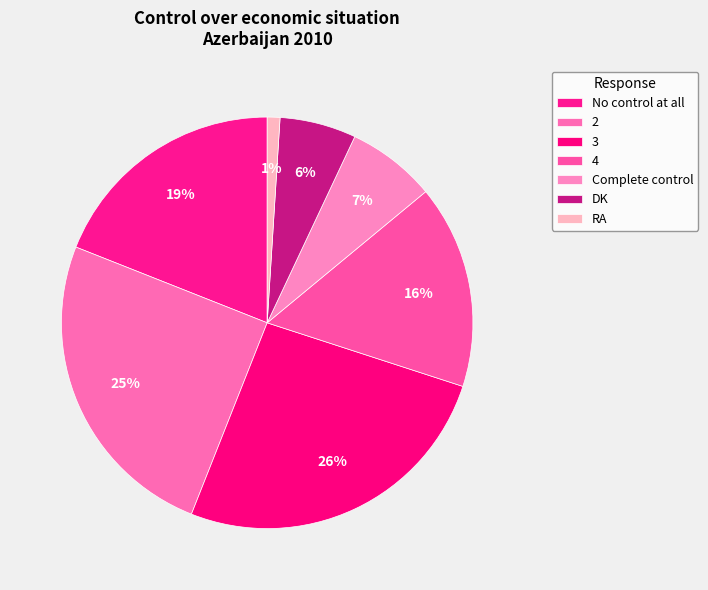

How many segments does this pie chart have?

7